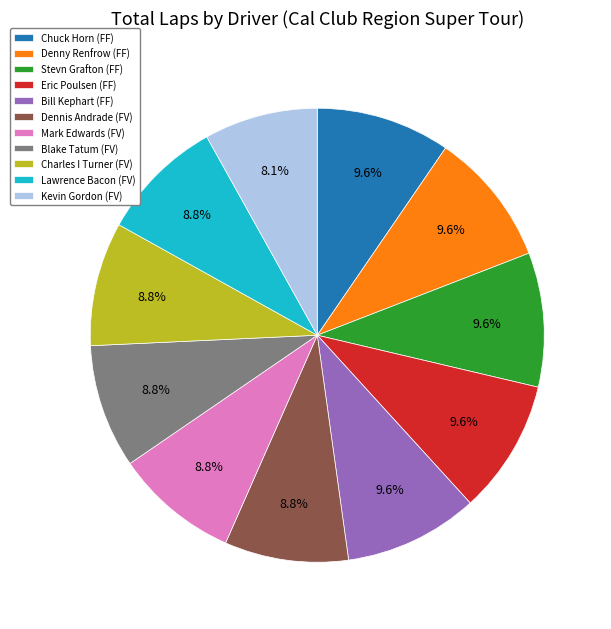

Is there a majority slice in this chart?

No